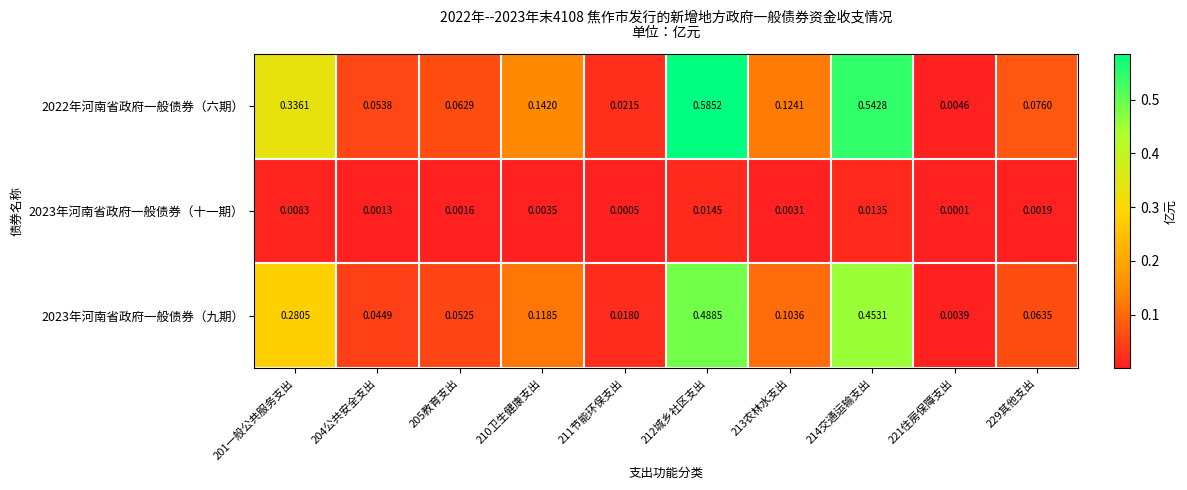

At how many categories does at least one series exceed 0?

10